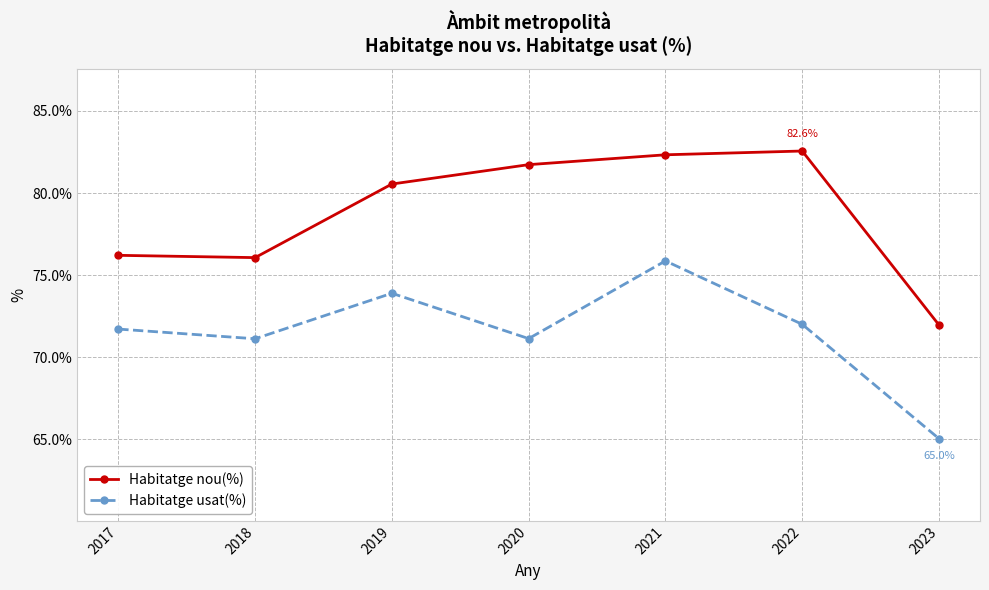

What is the value of the Habitatge usat(%) point at the 6th from the left?

72.0